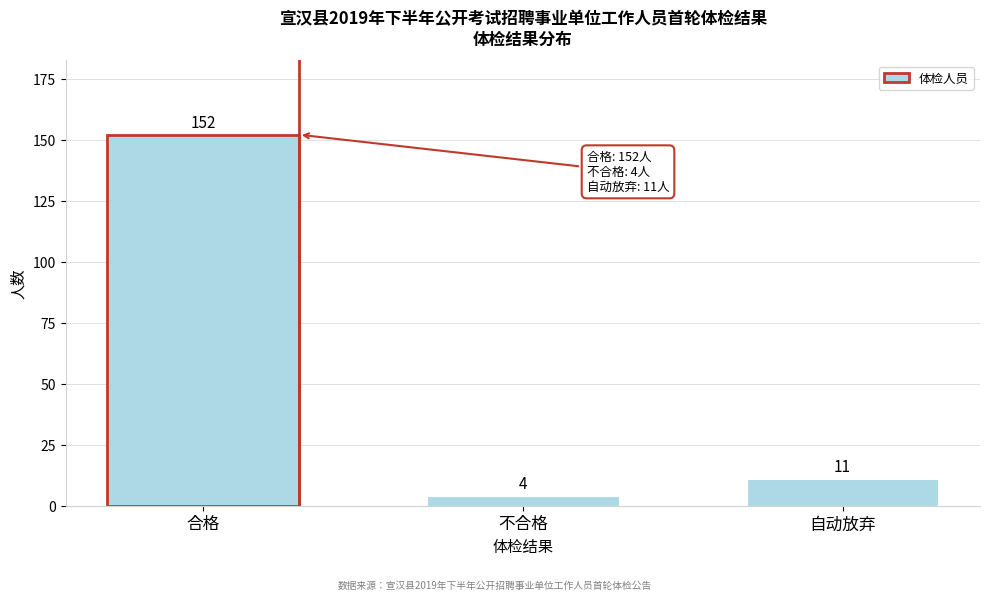

Reading left to right, extract all data points from this chart.

152	4	11